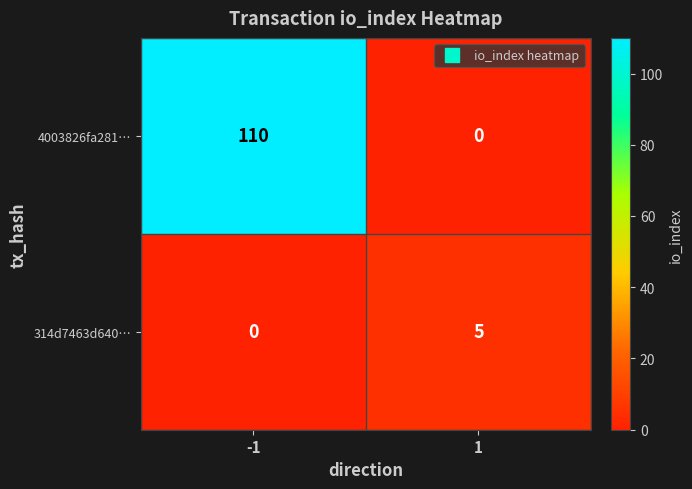

What is the greatest value displayed?

110